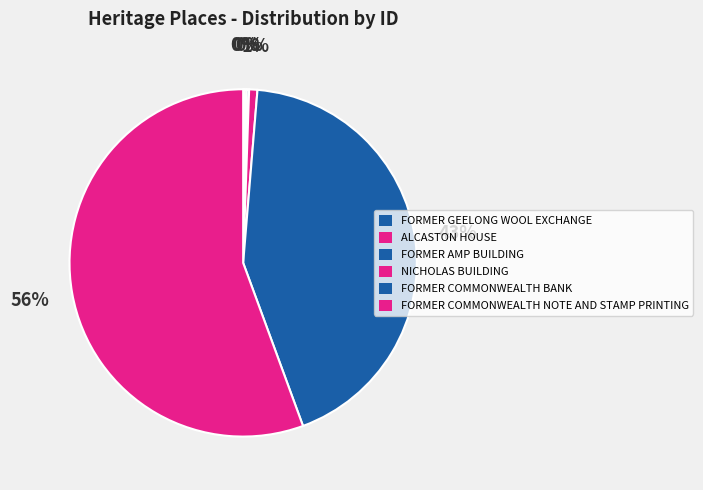

What is the ratio of the value at FORMER COMMONWEALTH NOTE AND STAMP PRINTING to the value at NICHOLAS BUILDING?

72.4